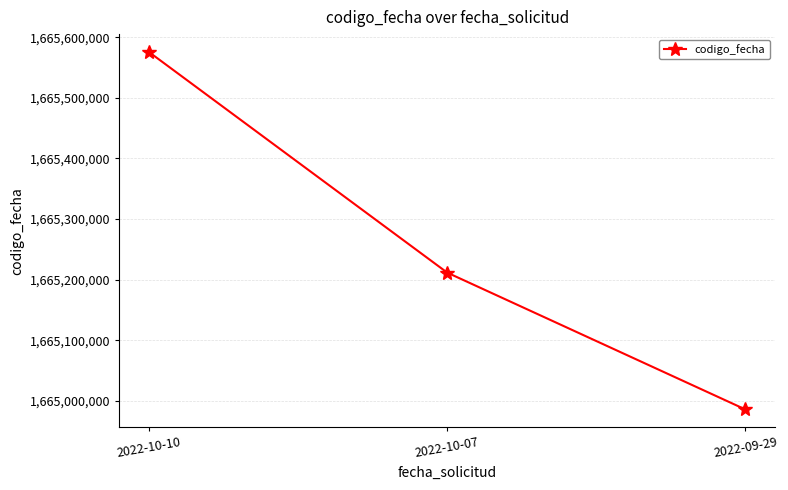

Reading right to left, extract all data points from this chart.

2022-09-29=1664985693	2022-10-07=1665211541	2022-10-10=1665575533